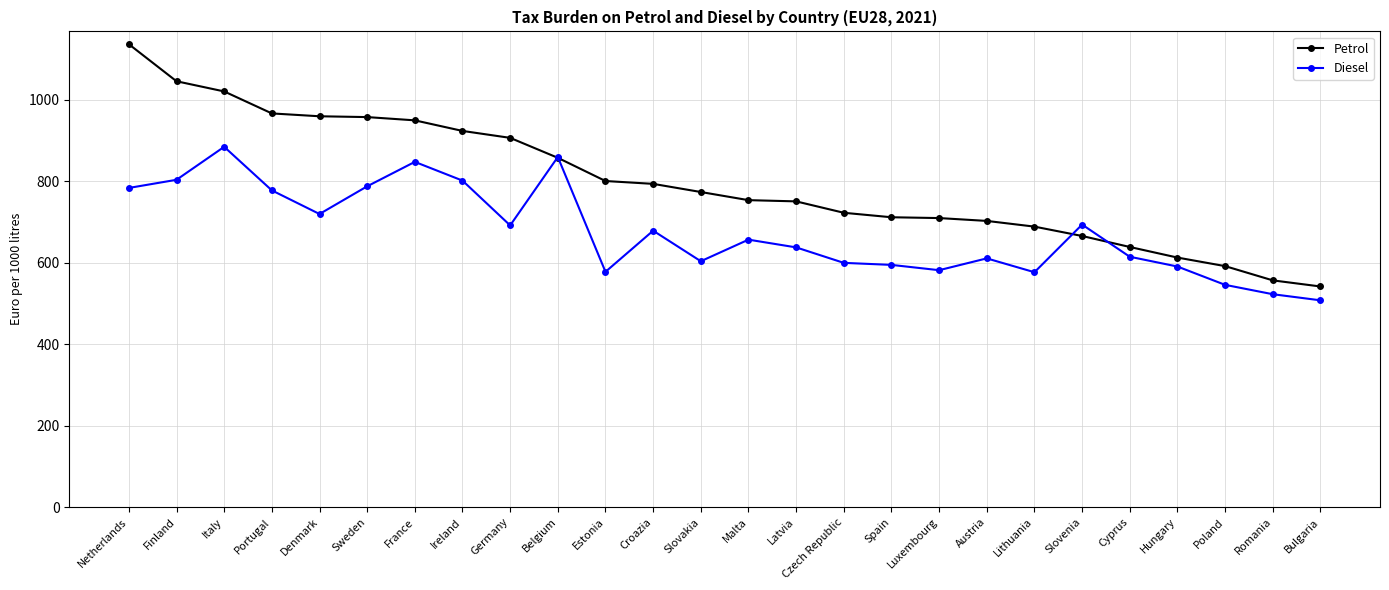

What is the total value across all series at Austria?

1314